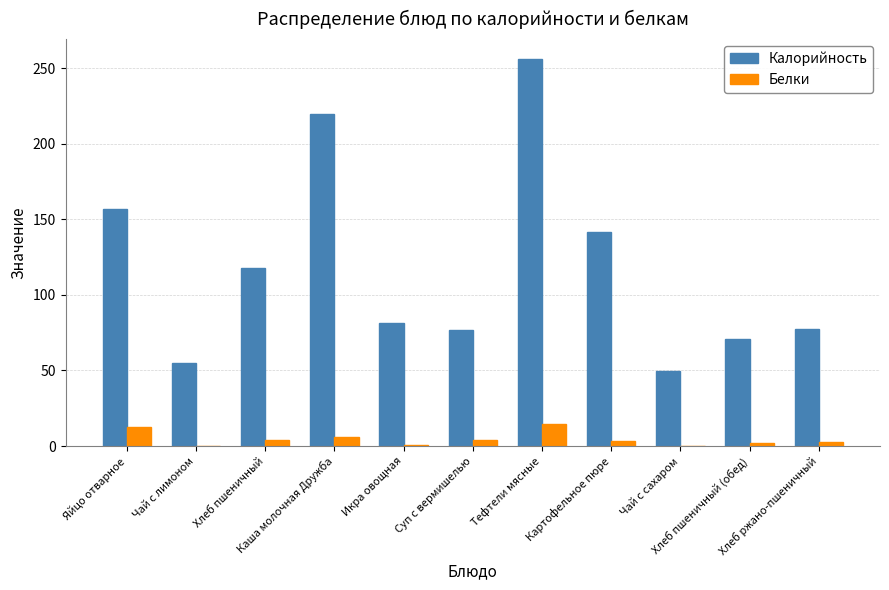

What is the difference between the Белки values at Хлеб ржано-пшеничный and Картофельное пюре?

0.6